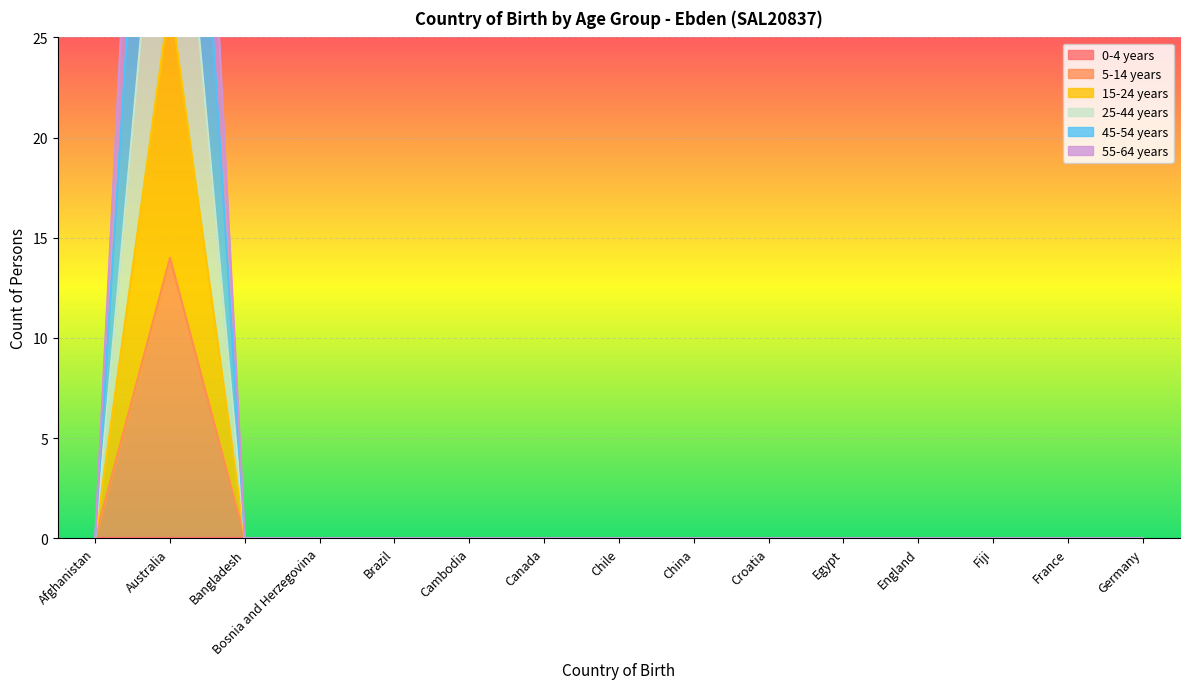

What is the label of the 5th point from the right?

Egypt